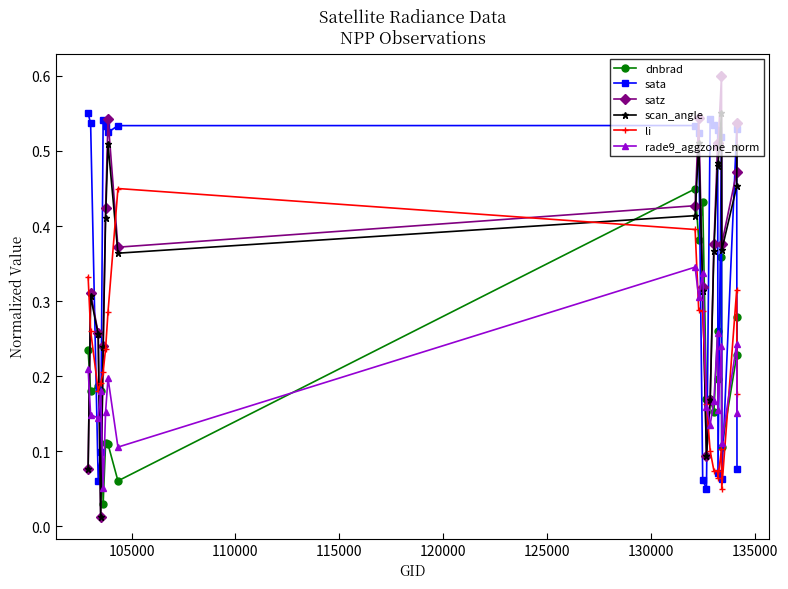

How many lines are shown in the chart?

6